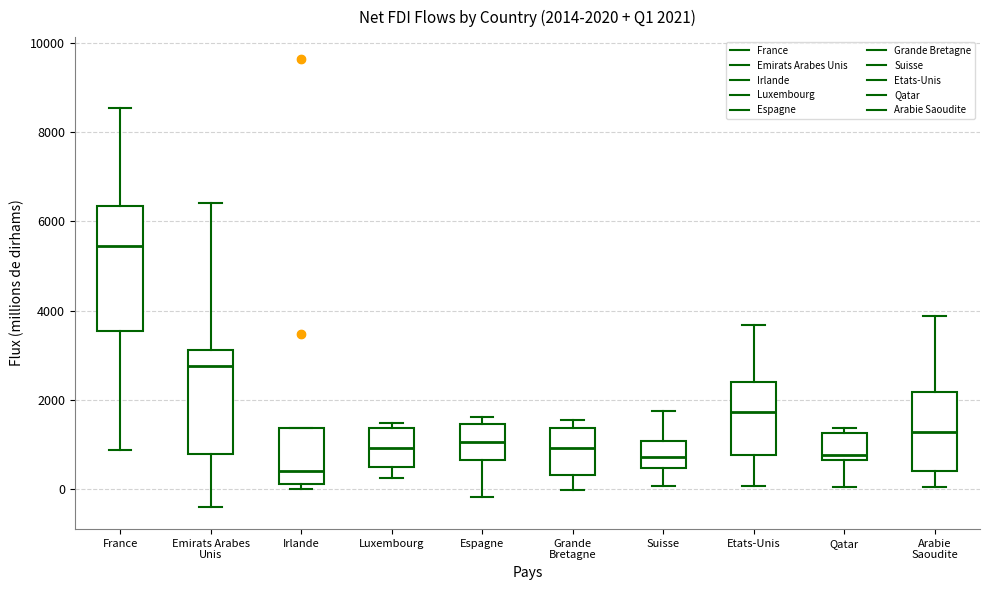

Which box's median line is the highest?

France